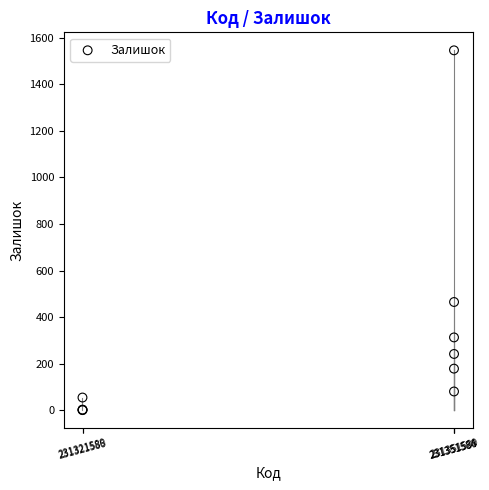

What Y value in the scatter plot is closest to 773?

465